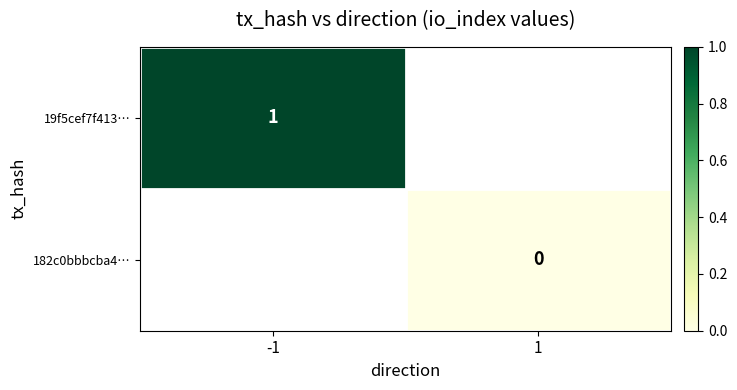

True or false: 19f5cef7f413… has a value of 1 at -1.

True